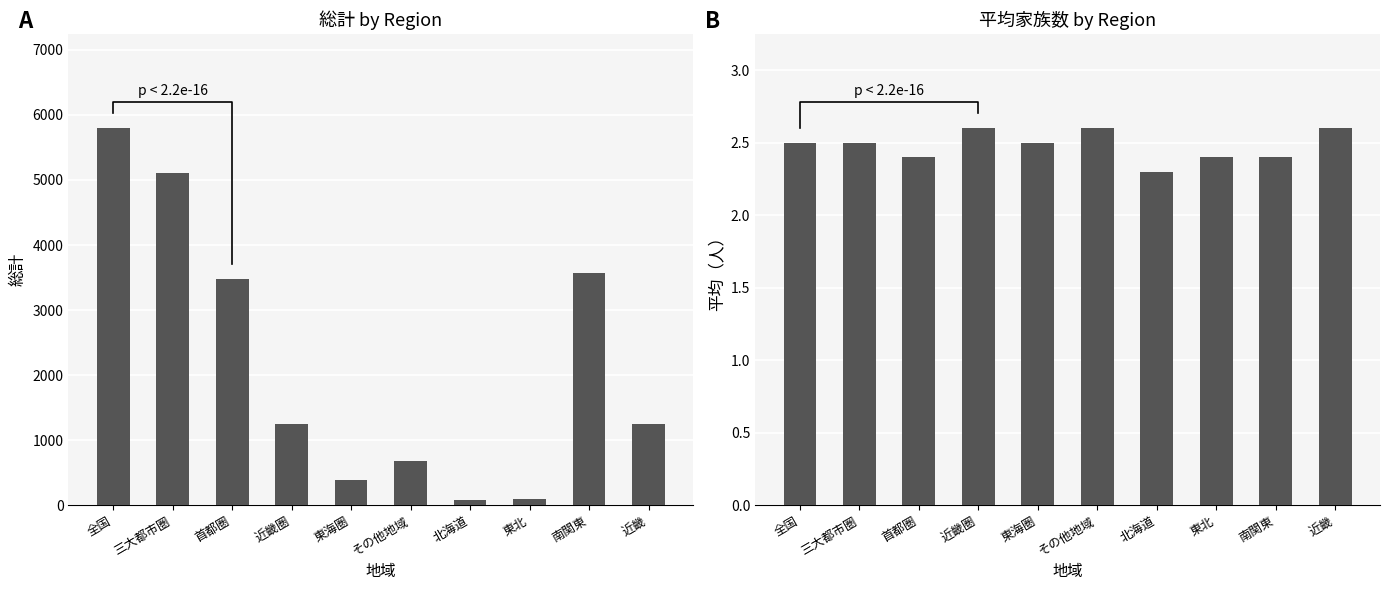

Is it true that 総計 equals 5796.0 at 全国?

True